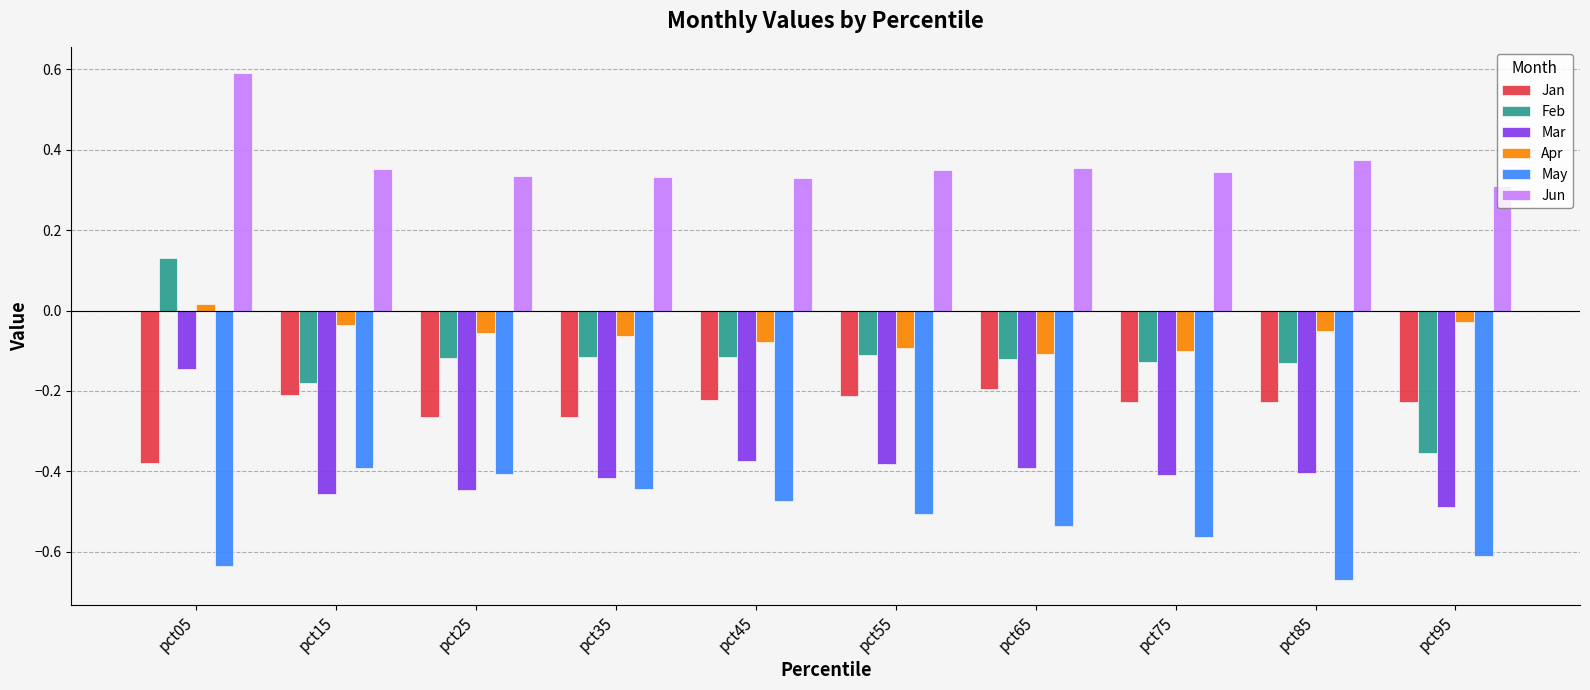

What is the sum of the May values at pct45 and pct85?

-1.1